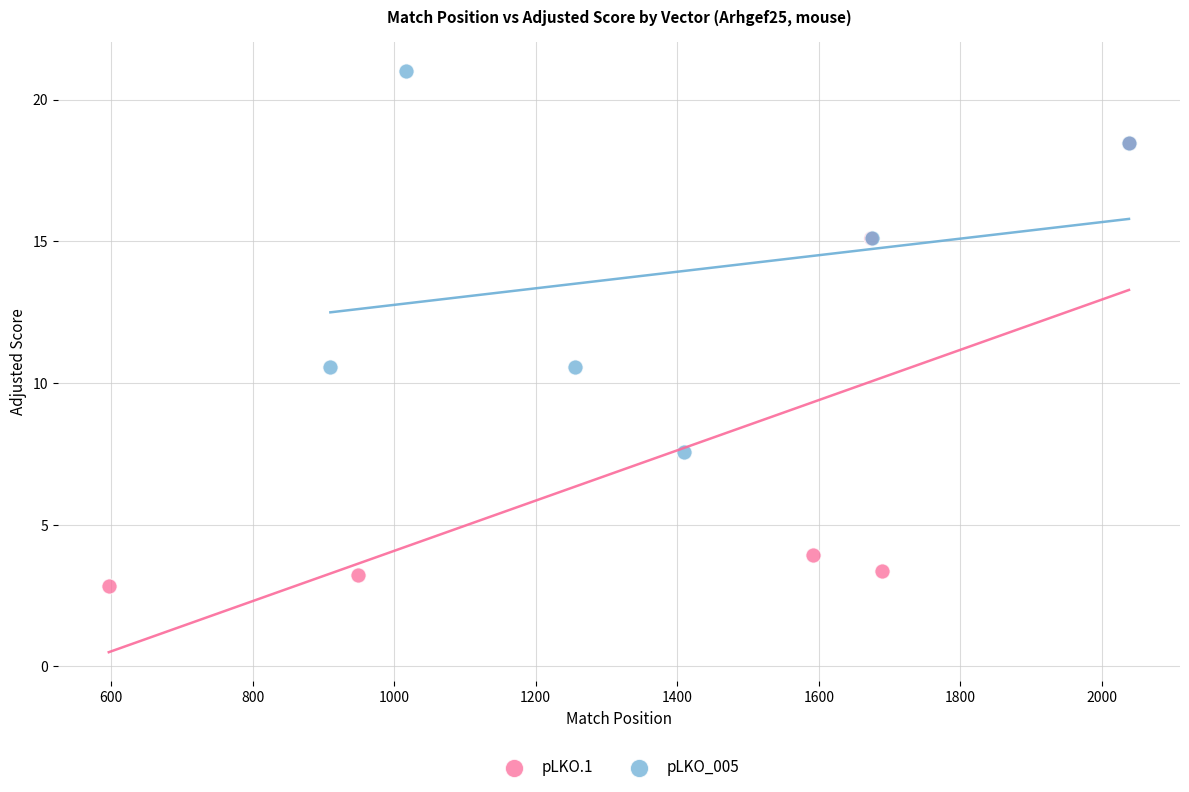

What are all the series names shown in the legend?

pLKO.1, pLKO_005